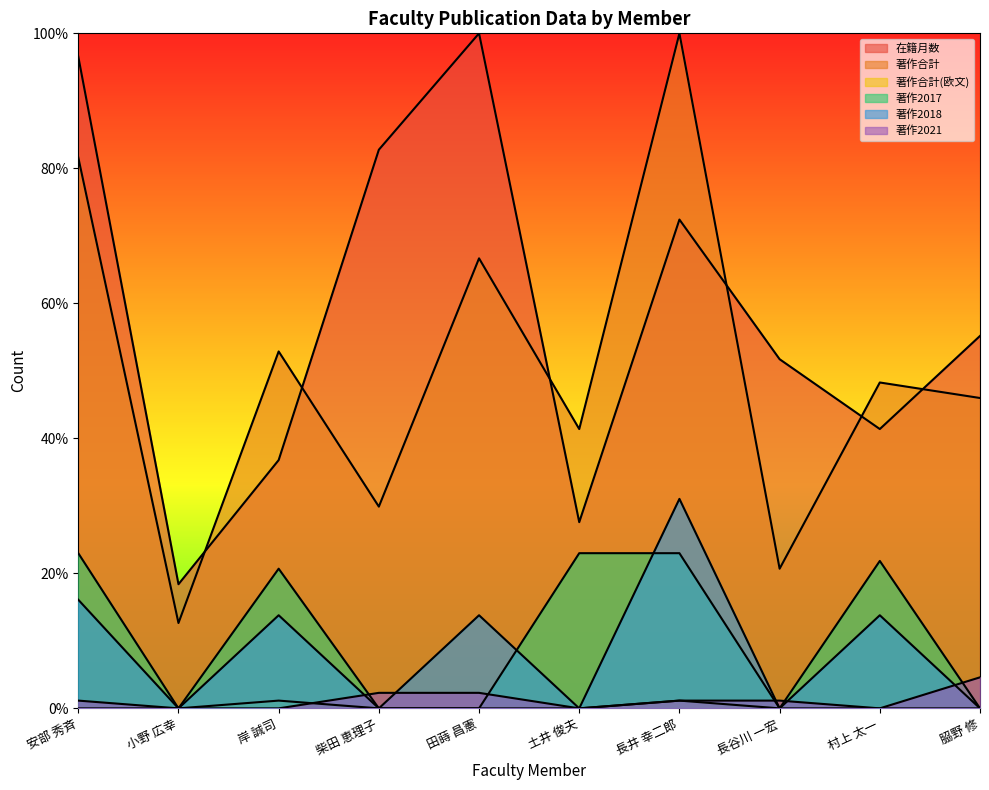

Rank the series at 土井 俊夫 from highest to lowest value.

著作合計, 在籍月数, 著作2017, 著作合計(欧文), 著作2018, 著作2021